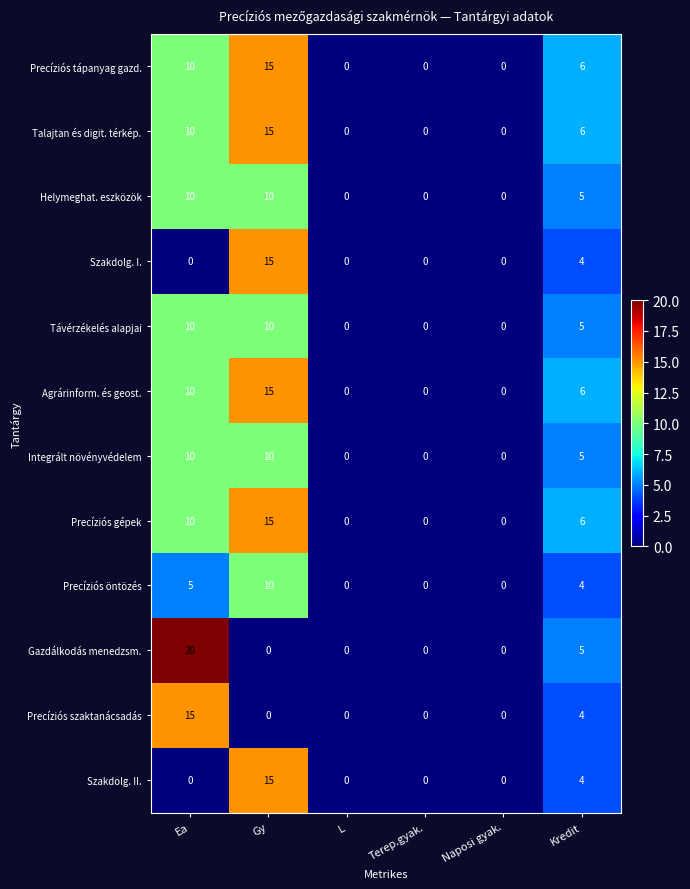

Which category has the highest value across all series?

Ea